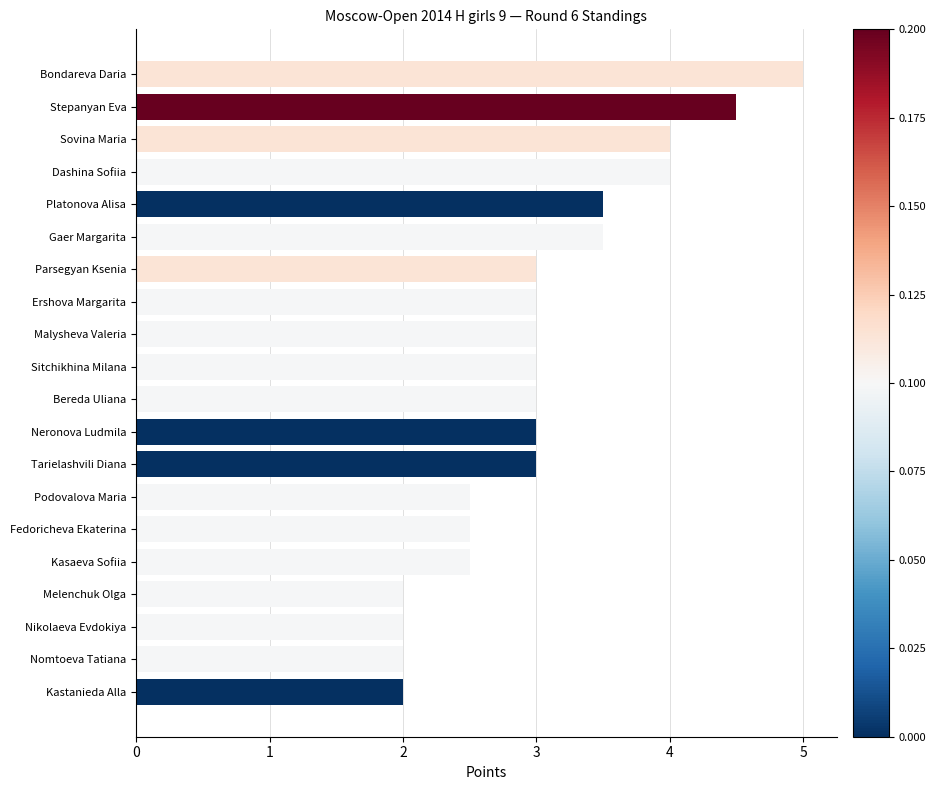

What is the difference between the second highest and second lowest values?

2.5